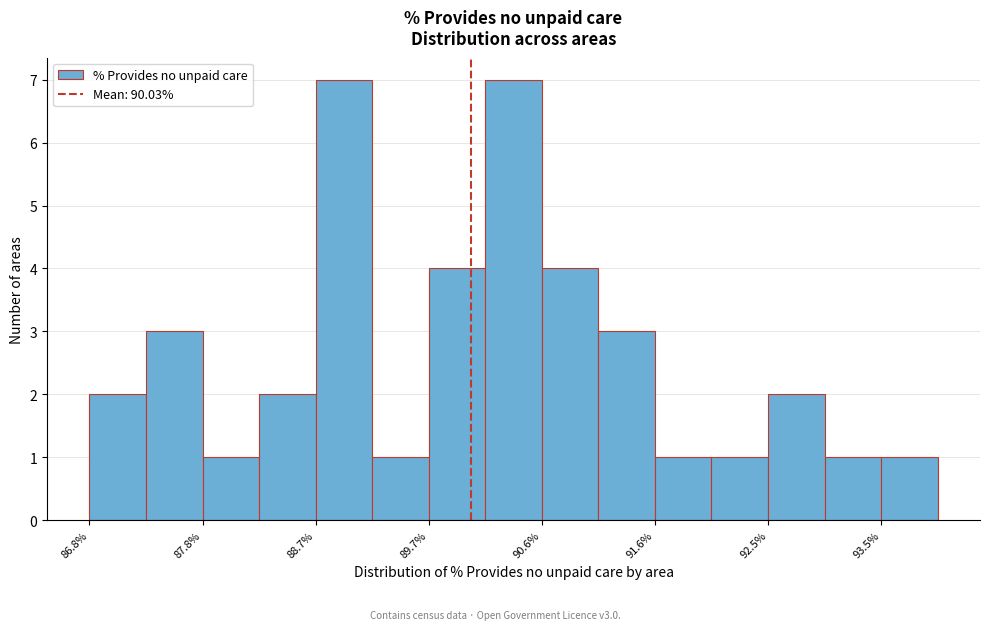

What is the height of the bar covering 93.0 to 93.5 on the x-axis? Neither the bar edges nor the heights are printed on the chart, so give them approximately, as read against the axes.

1